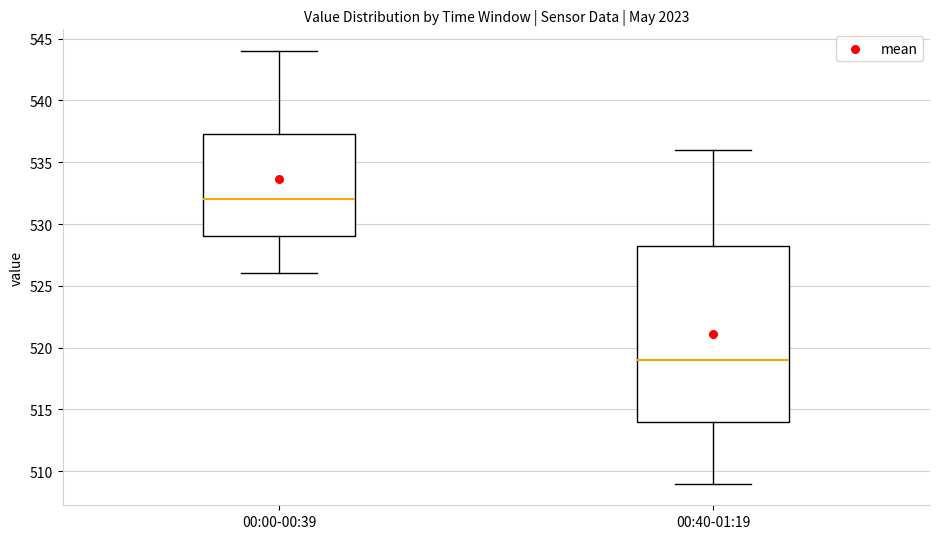

Reading left to right, transcribe this box plot: for each box, give where its median line is, the range the box spans, and where its two whiskers end, as read against the y-axis. The values are not printed on the chart, so give them approximately, as read against the axis.

00:00-00:39: median 532.0, box 529.0 to 537.5, whiskers 526.0 to 544.0
00:40-01:19: median 519.0, box 514.0 to 528.5, whiskers 509.0 to 536.0